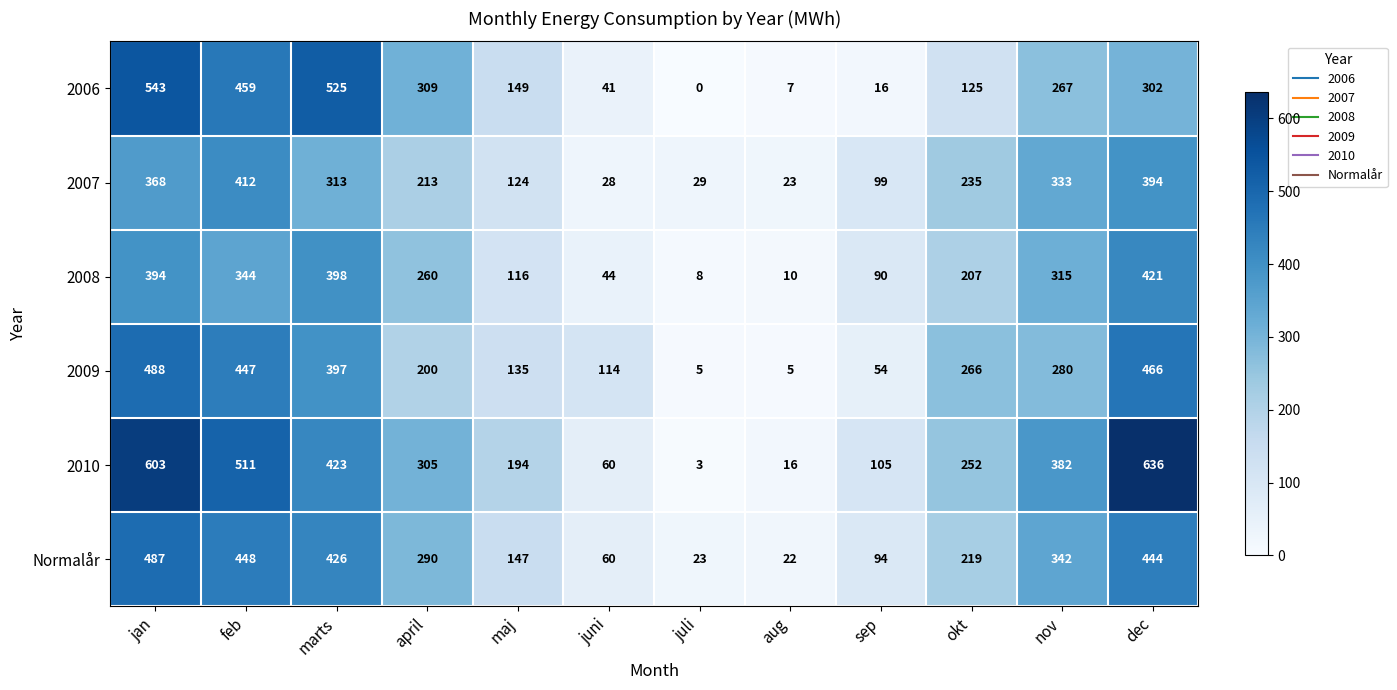

Rank the series at dec from highest to lowest value.

2010, 2009, Normalår, 2008, 2007, 2006